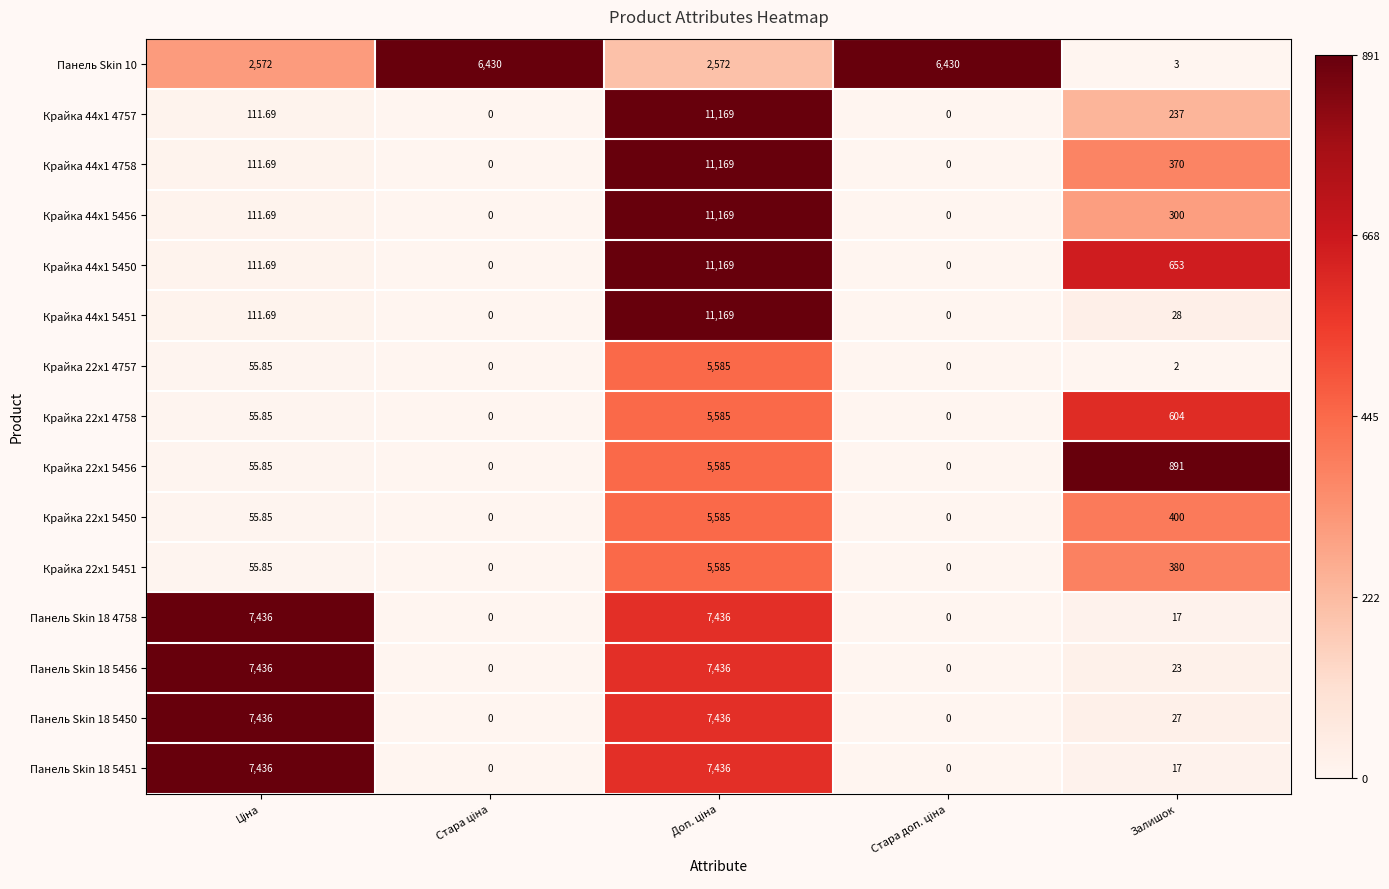

At which category does the chart reach its minimum across all series?

Стара ціна